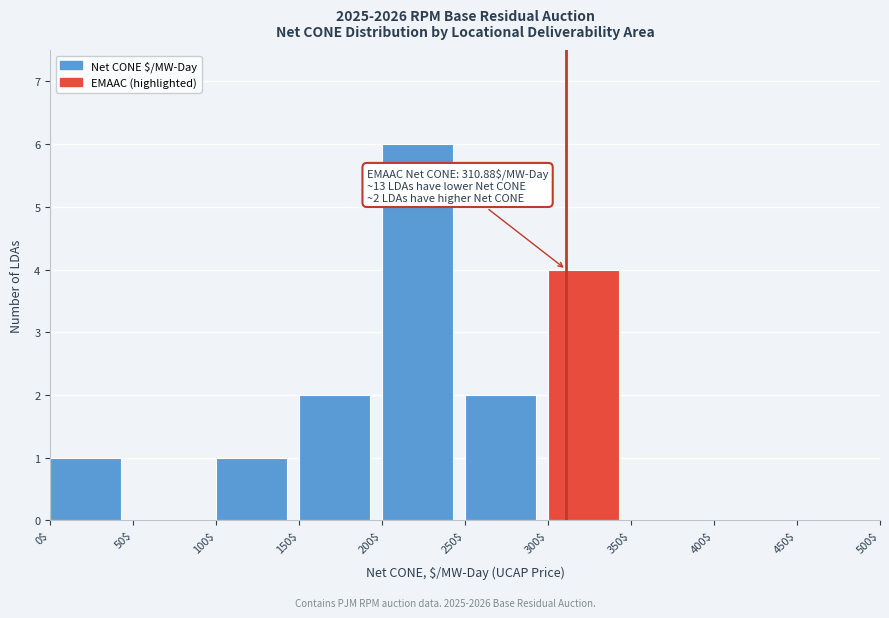

Which range on the x-axis has the tallest bar?

200$ to 250$